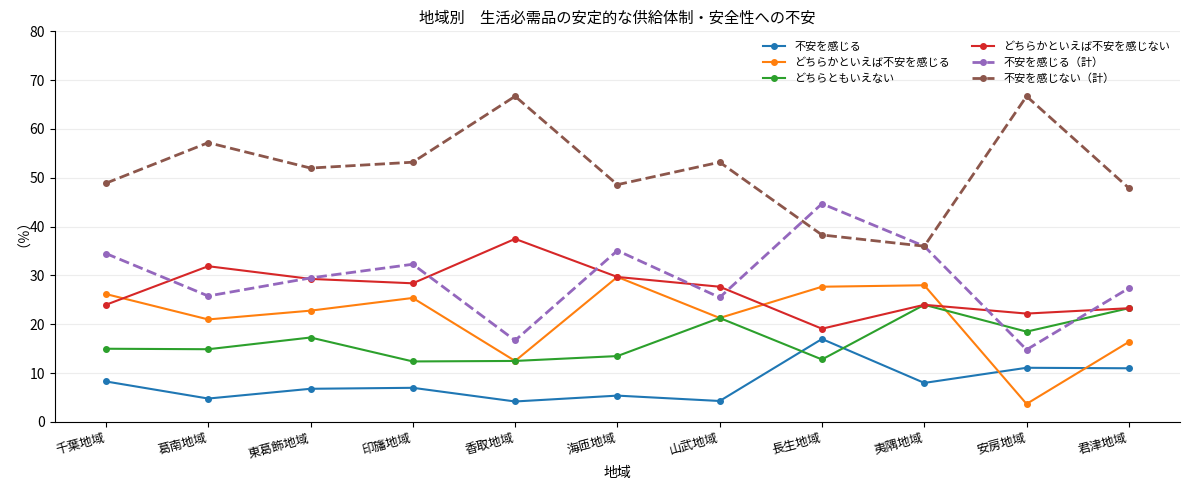

What is the value of the どちらかといえば不安を感じない point at the 2nd from the left?

31.9